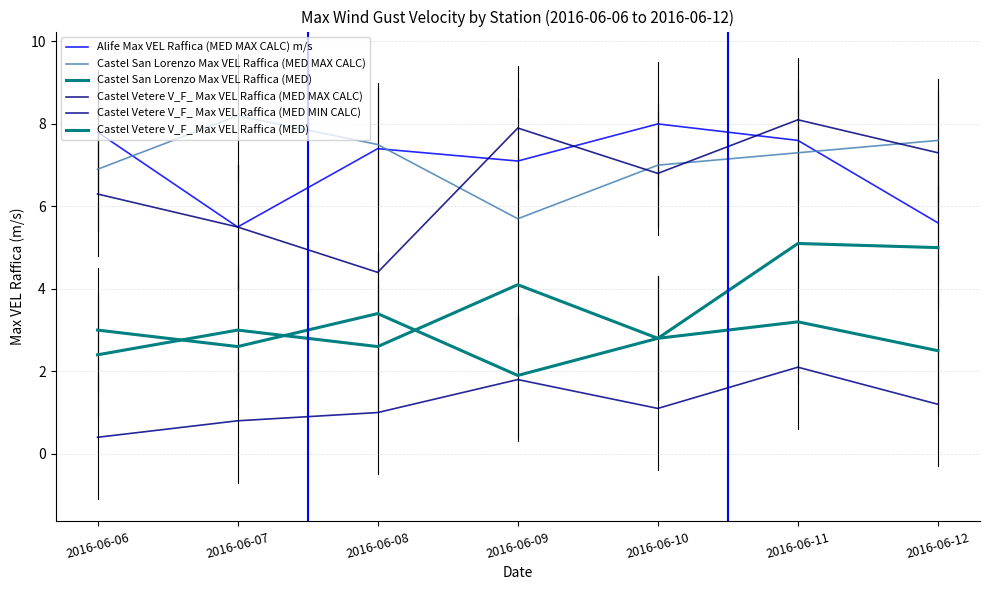

Does the chart display data point markers on the line(s)?

No